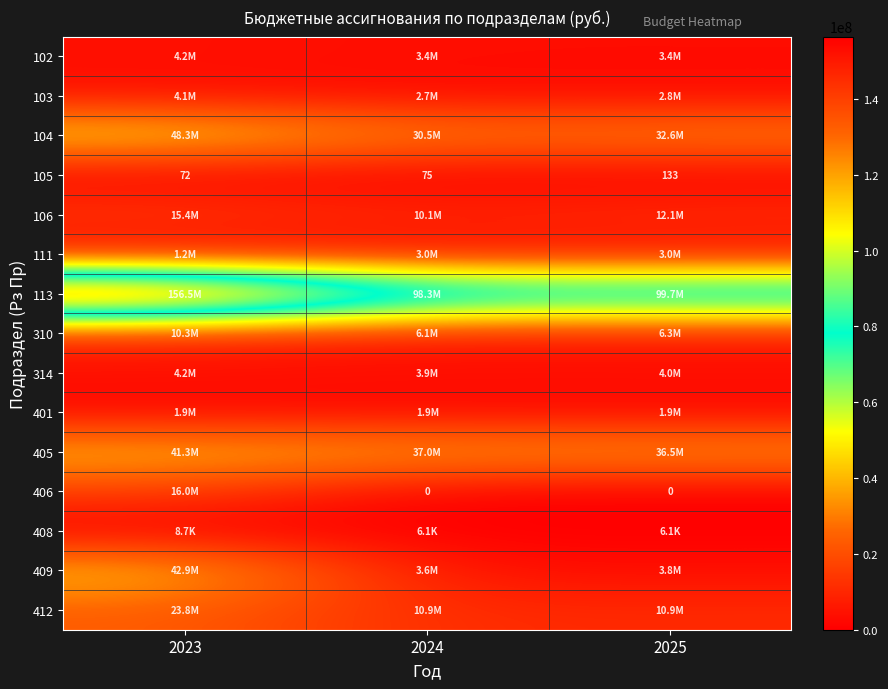

Between 2024 and 2023, which is larger?

2023